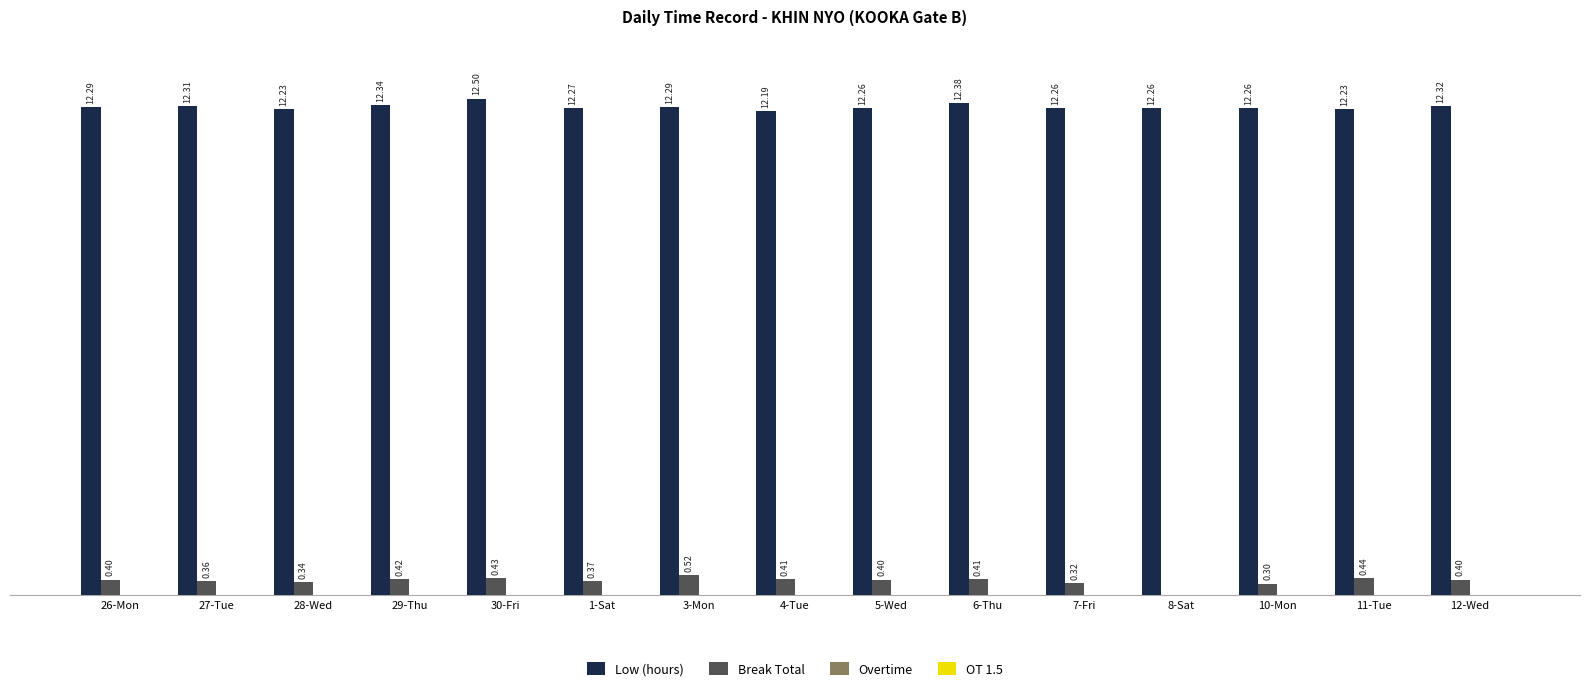

Between 27-Tue and 10-Mon, which series saw the biggest shift?

Break Total